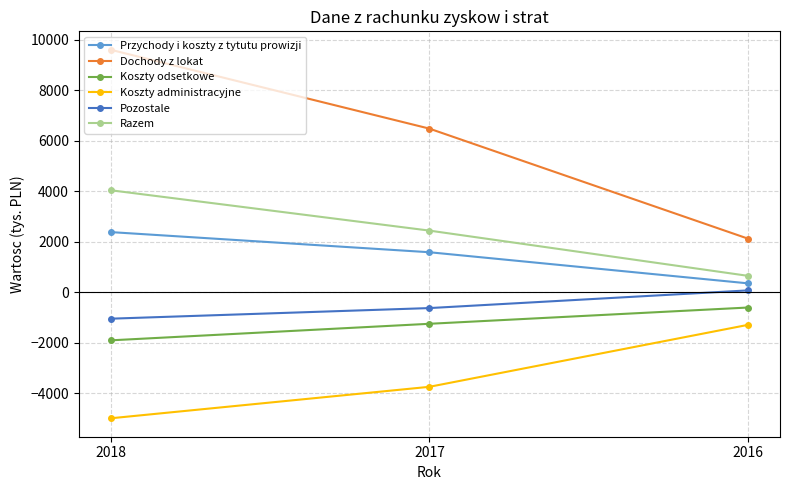

The value of Dochody z lokat at 2017 is 6475. True or false?

True